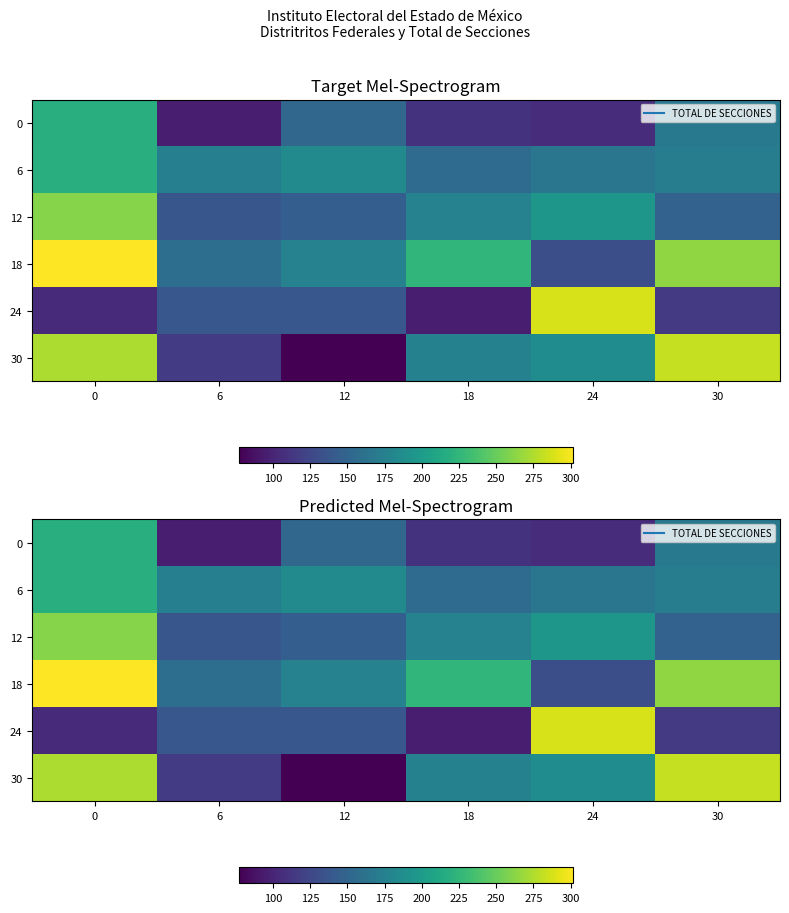

What is the difference between the maximum and minimum values in the 0 series?

122